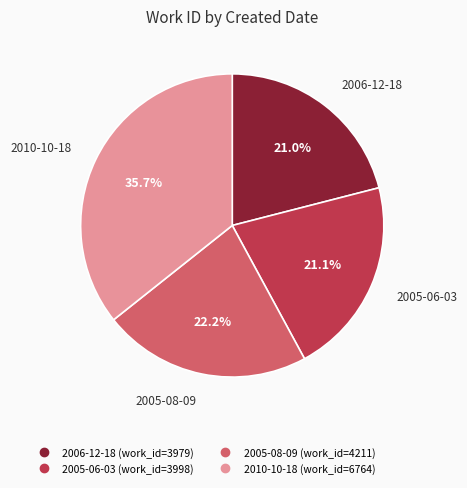

To the nearest percent, what is the combined percentage of 2006-12-18 and 2005-08-09?

43%